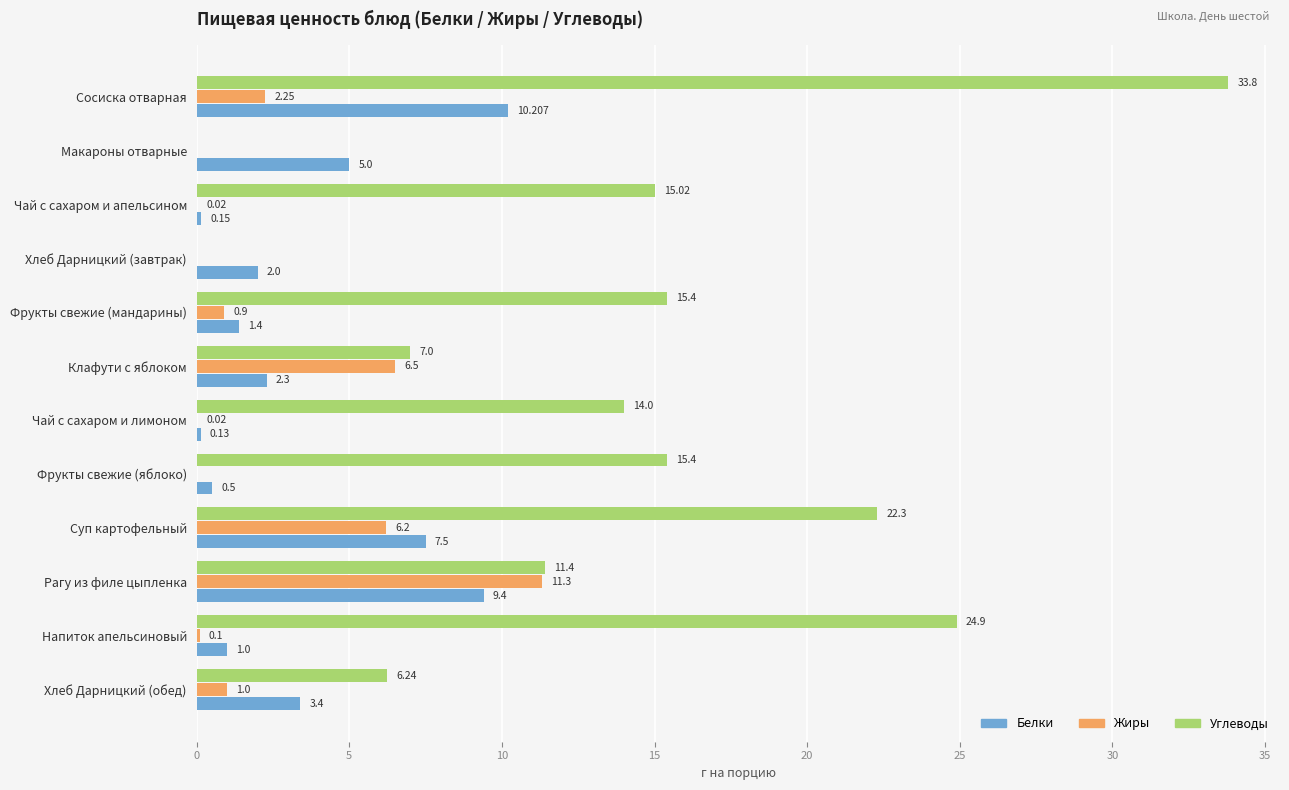

At which category is the sum across all series the highest?

Сосиска отварная